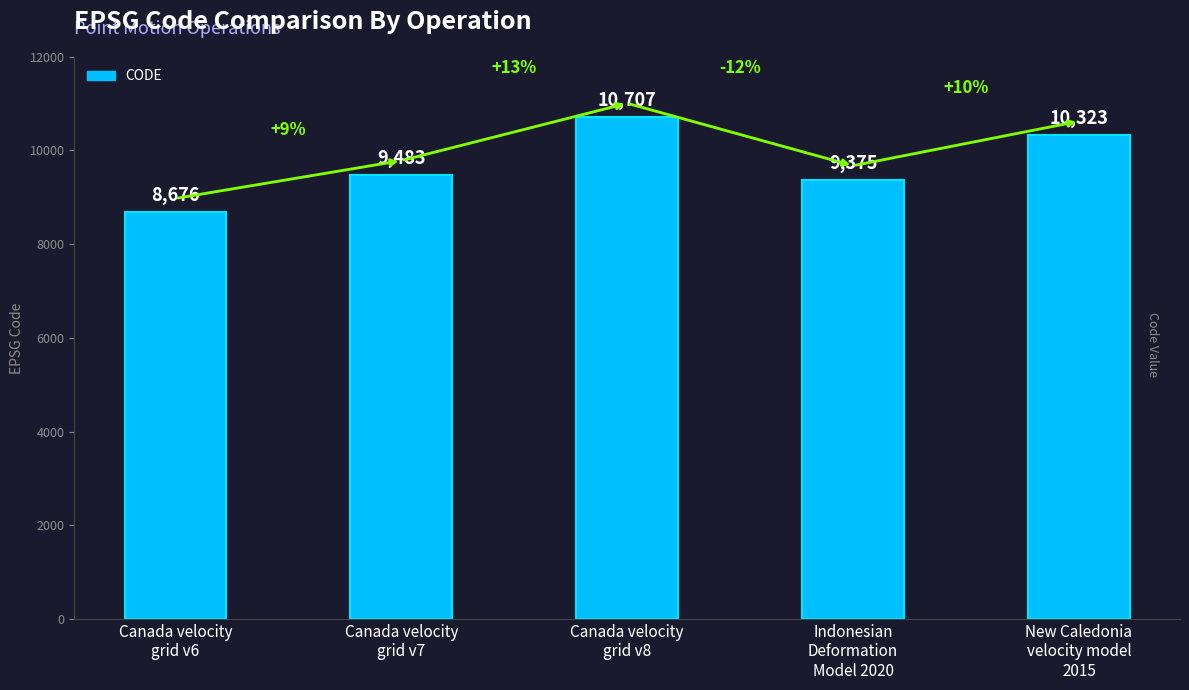

What is the ratio of the value at Canada velocity
grid v8 to the value at New Caledonia
velocity model
2015?

1.0